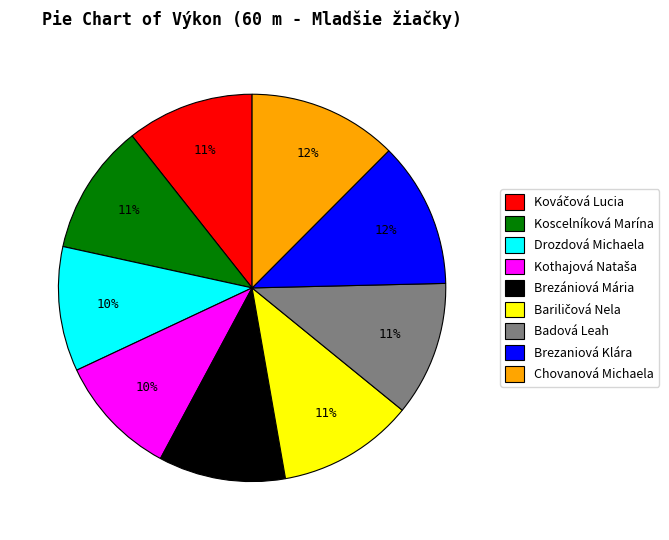

What is the ratio of the value at Drozdová Michaela to the value at Chovanová Michaela?

0.8